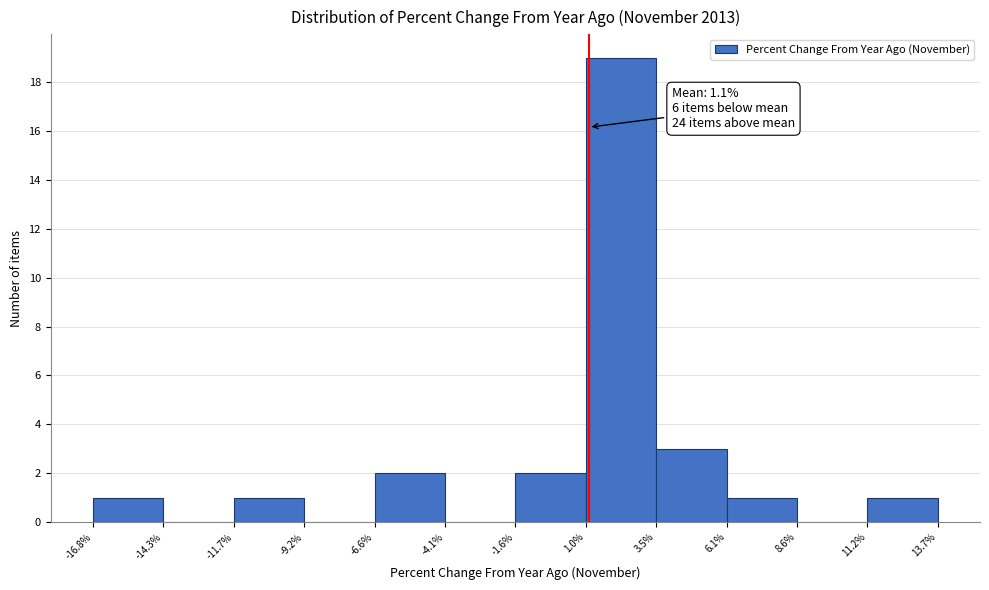

Which range on the x-axis has the tallest bar?

1.0% to 3.5%